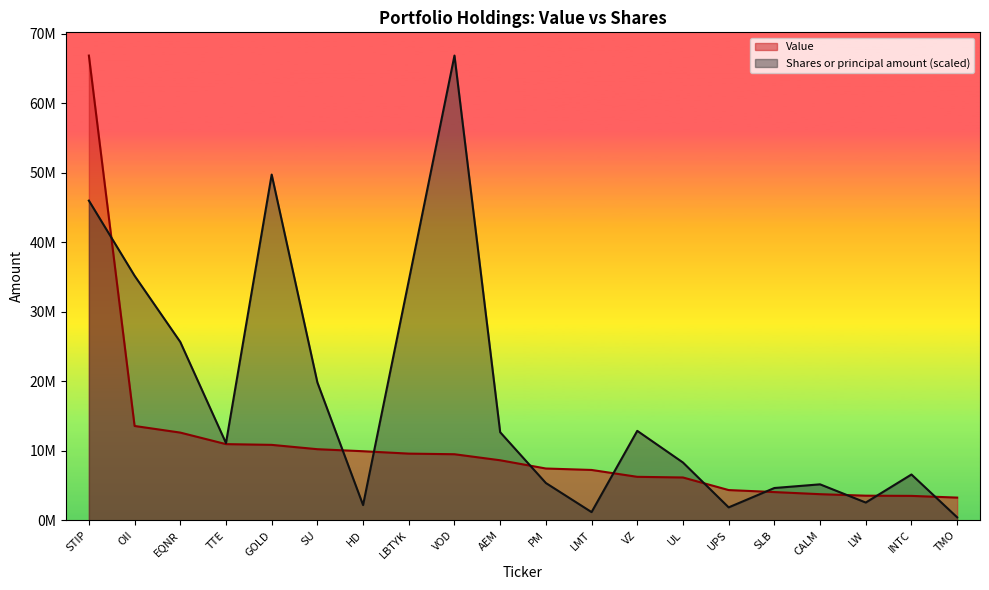

Which series changed the most between TTE and LBTYK?

Shares or principal amount (scaled)